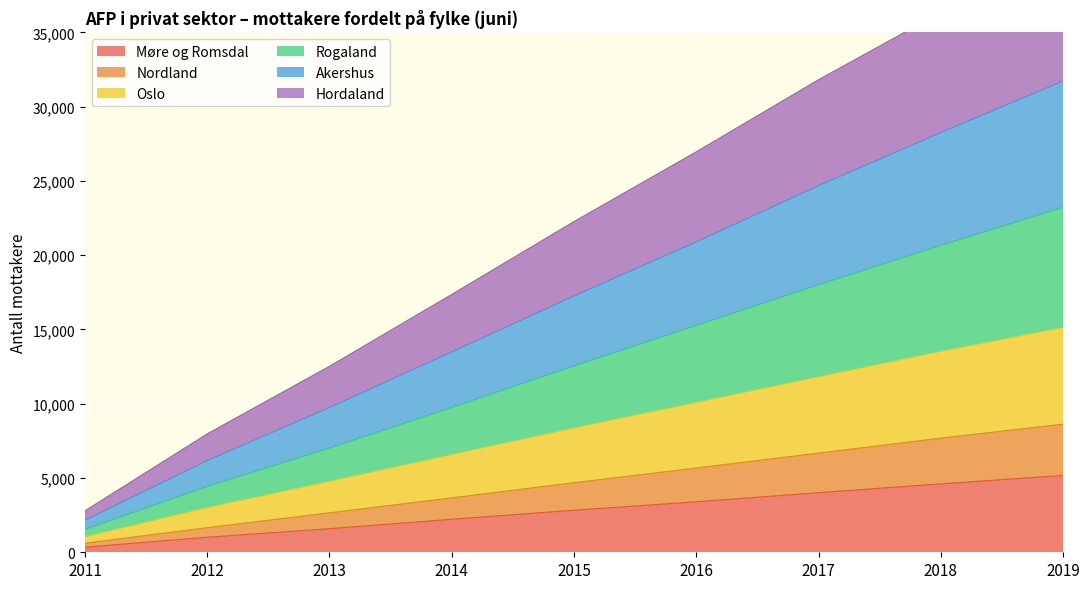

How many Rogaland values are between 7017 and 18009?

5